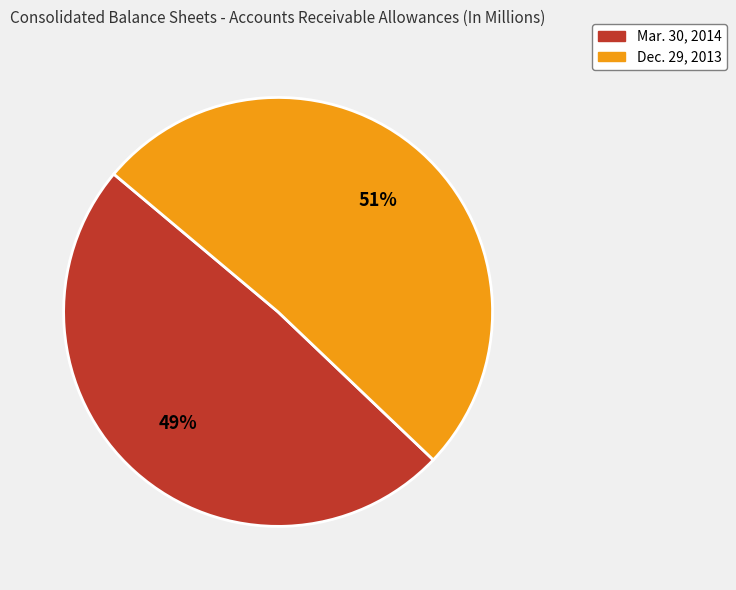

Do Dec. 29, 2013 and Mar. 30, 2014 together represent more than half of the pie?

Yes